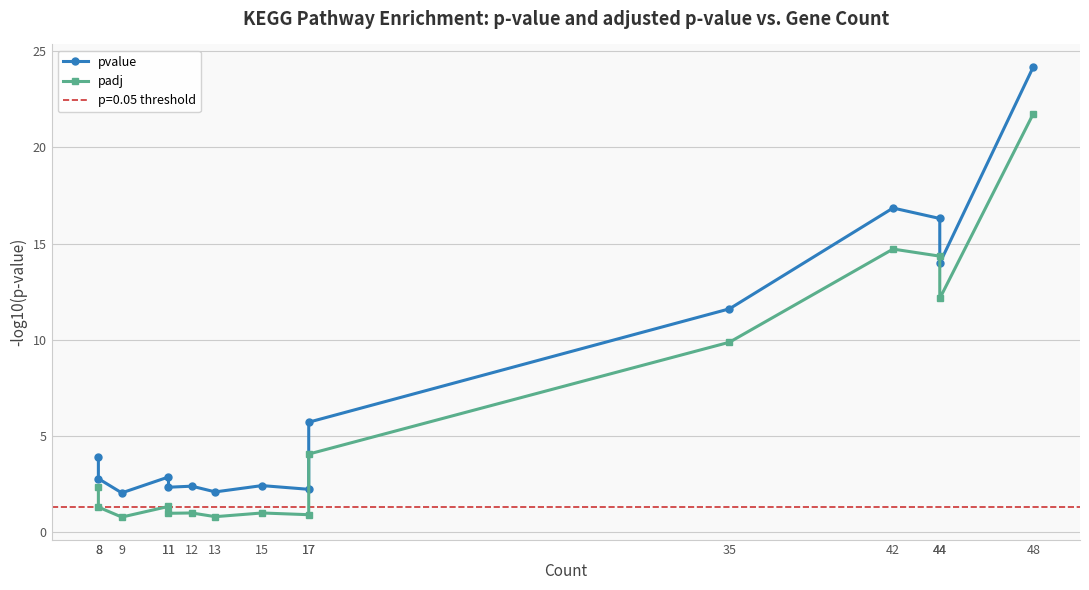

At 35, list the series in order from largest to smallest.

pvalue, padj